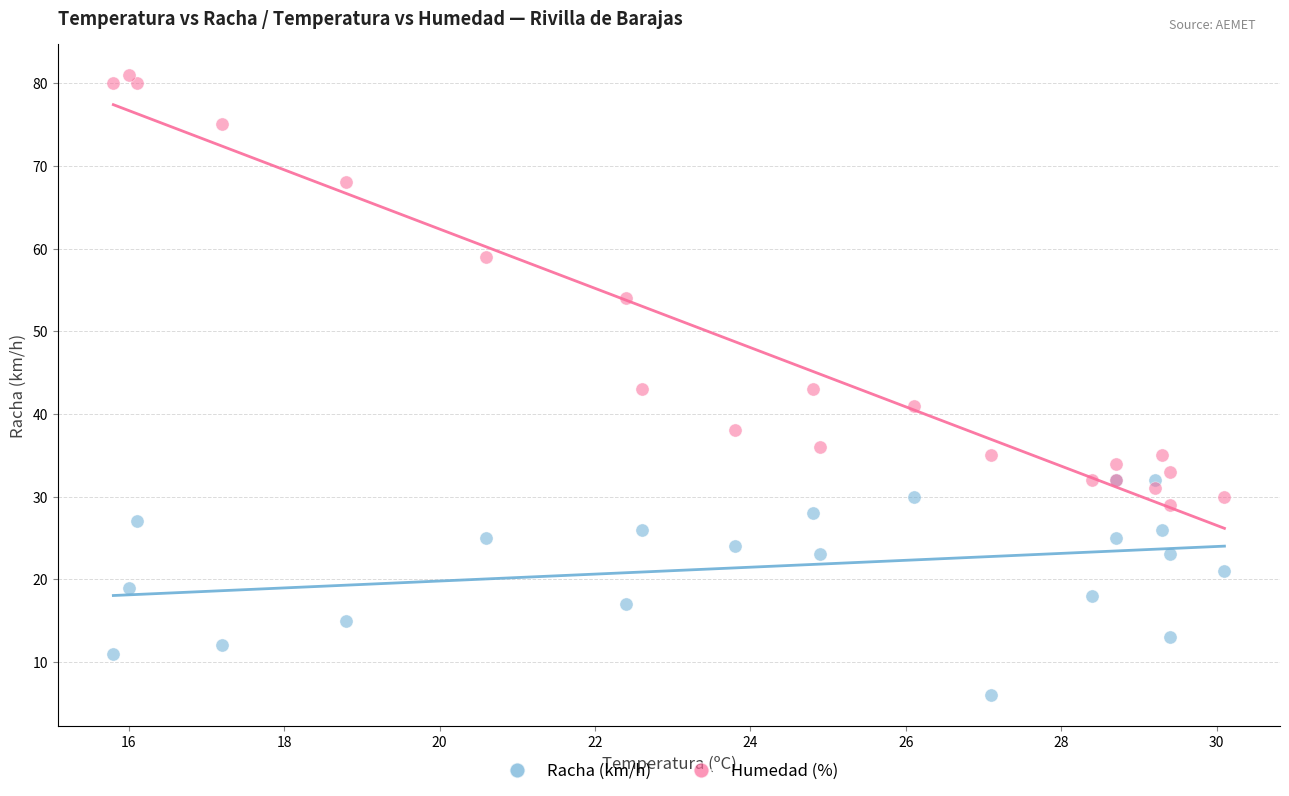

Which series reaches the minimum Y coordinate?

Racha (km/h)